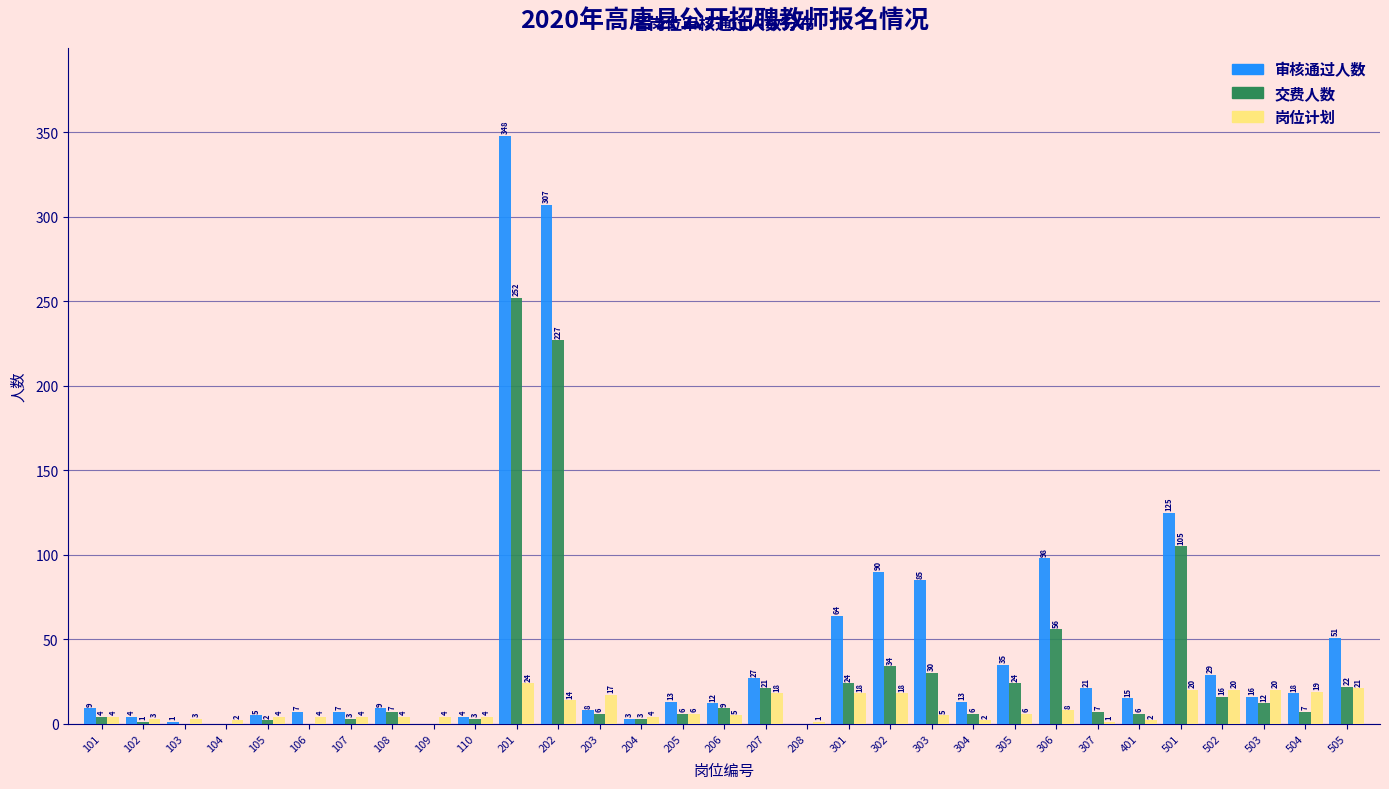

Reading left to right, what are all the values shown in this chart?

审核通过人数: 101=9	102=4	103=1	104=0	105=5	106=7	107=7	108=9	109=0	110=4	201=348	202=307	203=8	204=3	205=13	206=12	207=27	208=0	301=64	302=90	303=85	304=13	305=35	306=98	307=21	401=15	501=125	502=29	503=16	504=18	505=51
交费人数: 101=4	102=1	103=0	104=0	105=2	106=0	107=3	108=7	109=0	110=3	201=252	202=227	203=6	204=3	205=6	206=9	207=21	208=0	301=24	302=34	303=30	304=6	305=24	306=56	307=7	401=6	501=105	502=16	503=12	504=7	505=22
岗位计划: 101=4	102=3	103=3	104=2	105=4	106=4	107=4	108=4	109=4	110=4	201=24	202=14	203=17	204=4	205=6	206=5	207=18	208=1	301=18	302=18	303=5	304=2	305=6	306=8	307=1	401=2	501=20	502=20	503=20	504=19	505=21